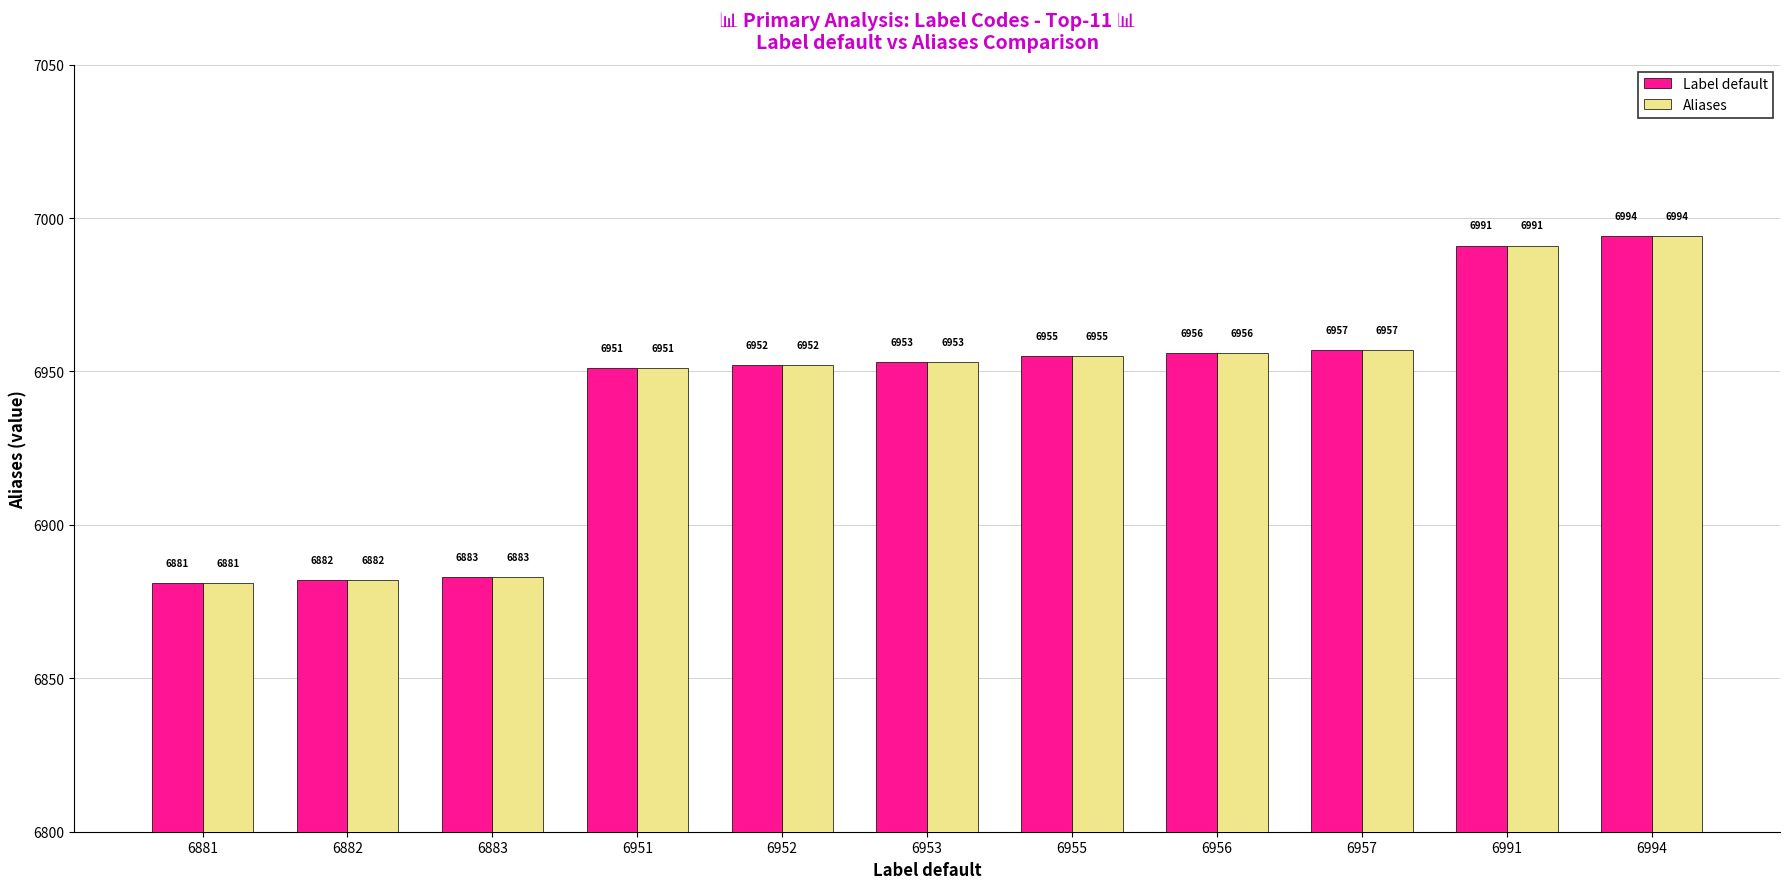

What is the total value across all series at 6881?

13762